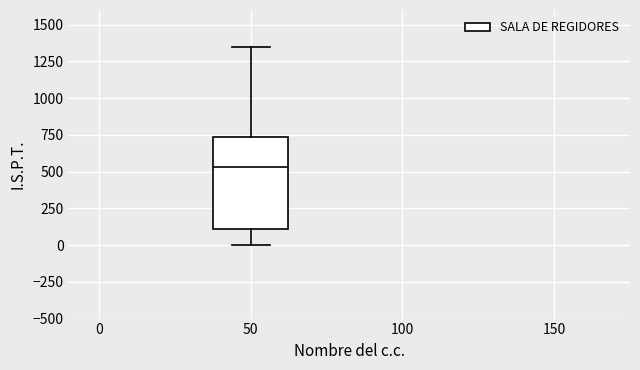

Transcribe this box plot: give where the median line is, the range the box spans, and where the two whiskers end, as read against the y-axis. The values are not printed on the chart, so give them approximately, as read against the axis.

median 550, box 100 to 750, whiskers 0 to 1350